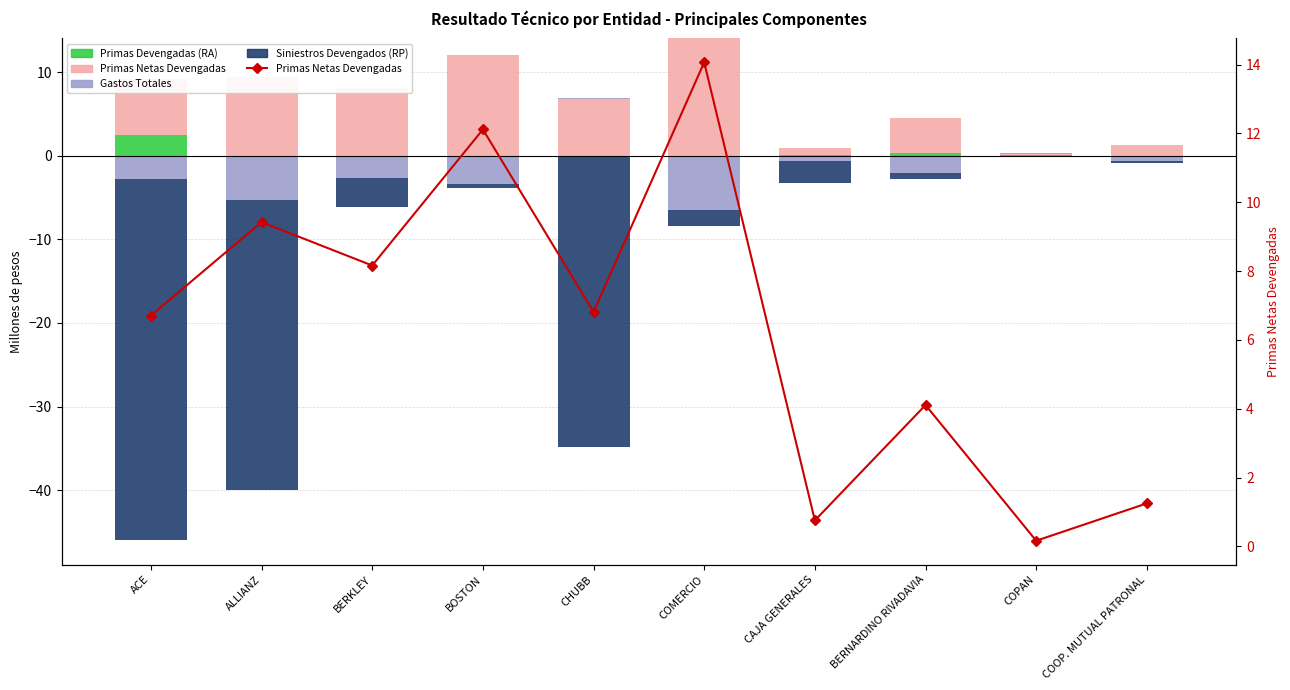

Between COPAN and COOP. MUTUAL PATRONAL, which series saw the biggest shift?

Primas Netas Devengadas